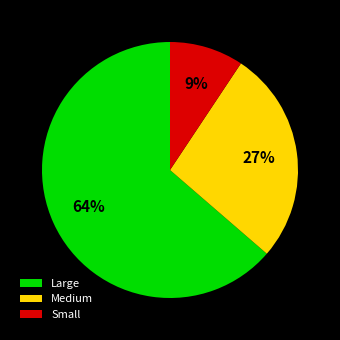

Is there a majority slice in this chart?

Yes